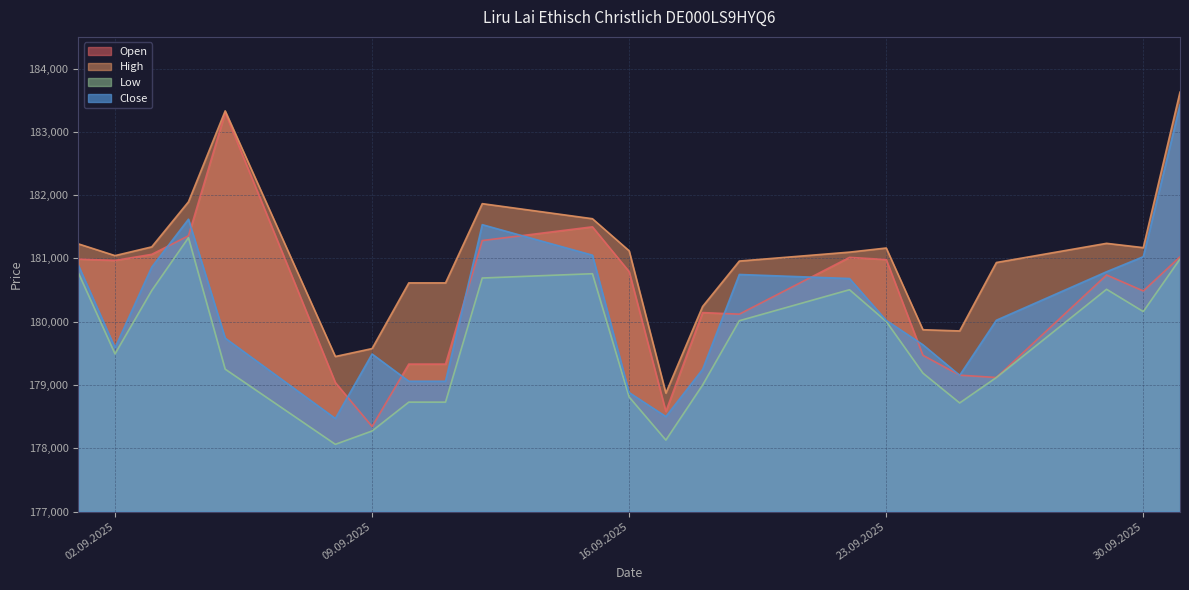

Which series has the widest spread of values?

Open